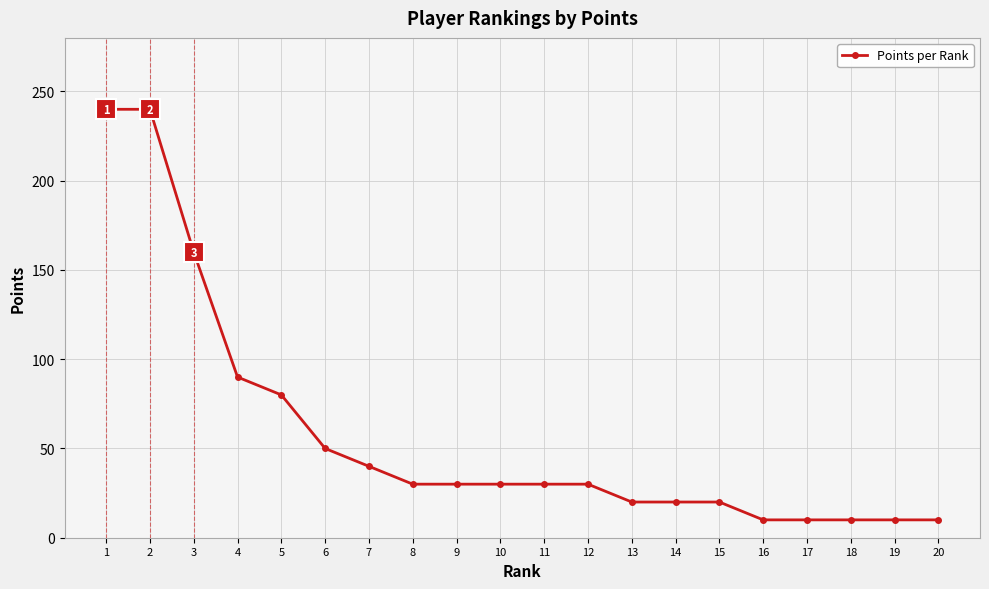

Reading left to right, extract all data points from this chart.

240	240	160	90	80	50	40	30	30	30	30	30	20	20	20	10	10	10	10	10